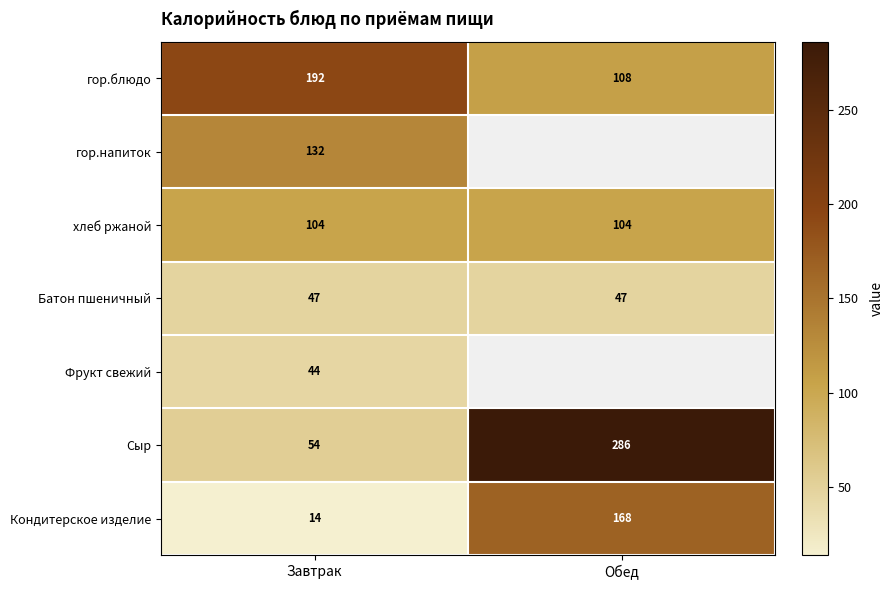

At Завтрак, list the series in order from largest to smallest.

гор.блюдо, гор.напиток, хлеб ржаной, Сыр, Батон пшеничный, Фрукт свежий, Кондитерское изделие